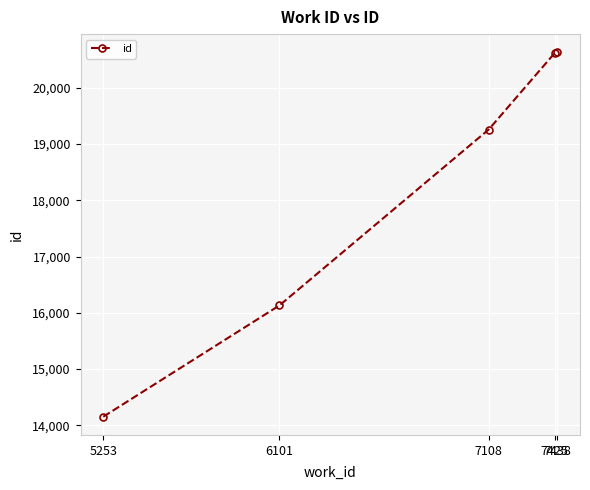

What is the maximum value shown in the chart?

20630